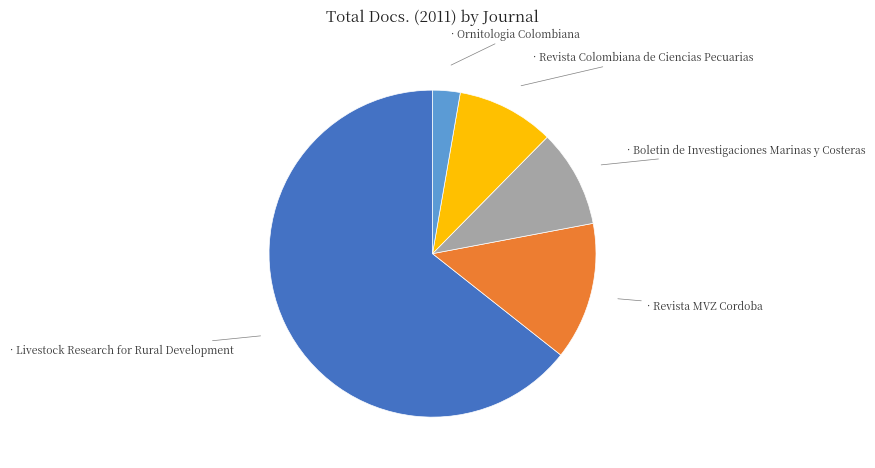

Does any single category account for the majority?

Yes